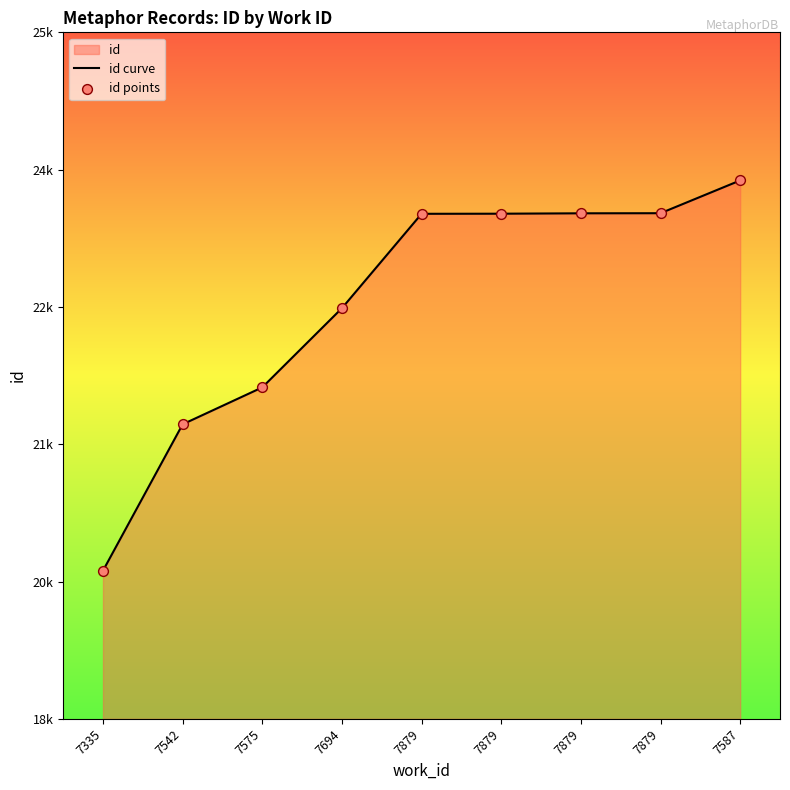

Which series has the largest Y range (max minus min)?

id curve